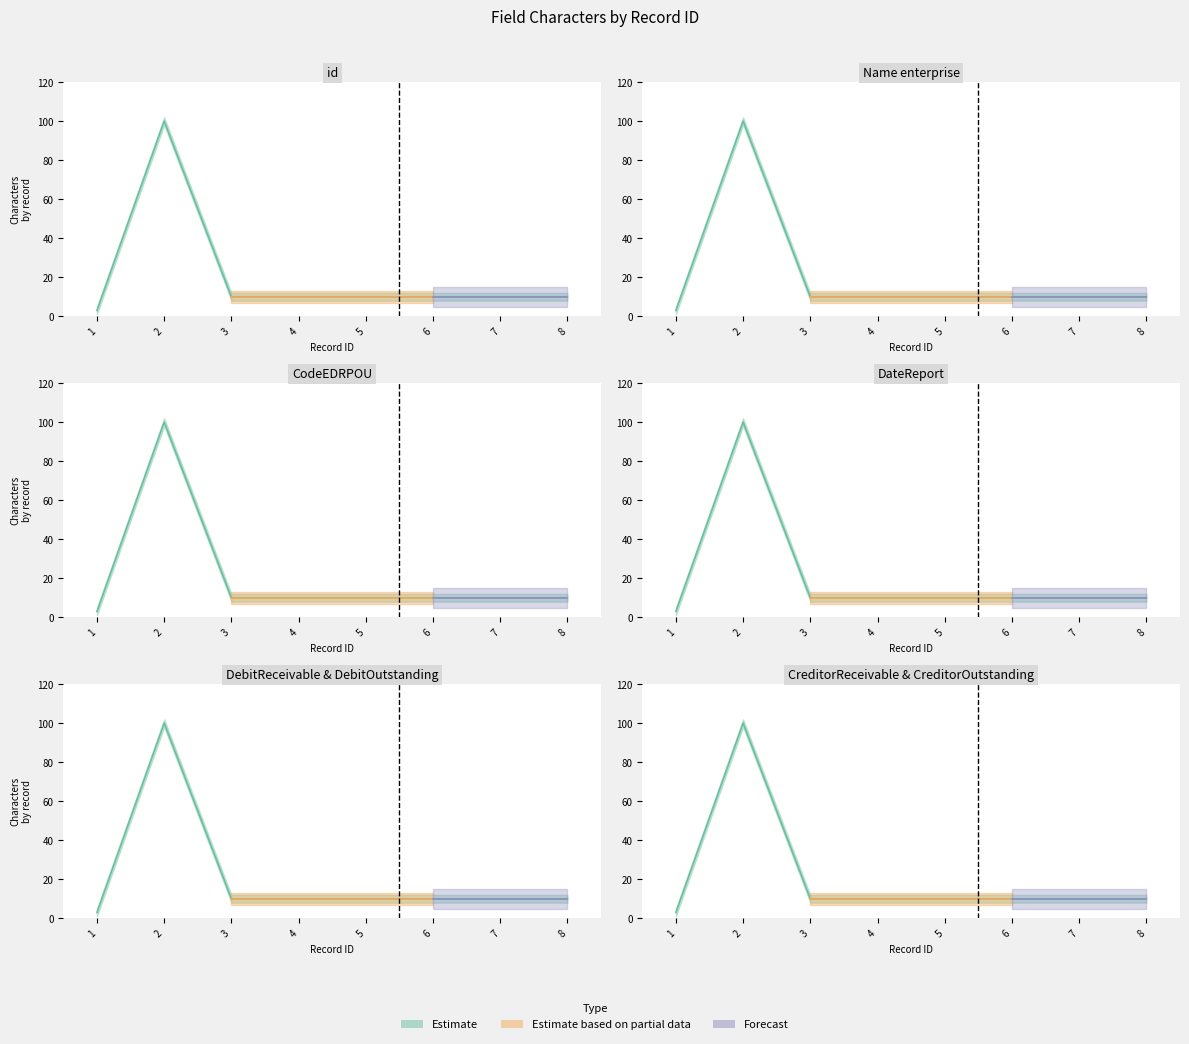

What is the value of the 8th point from the left?

10